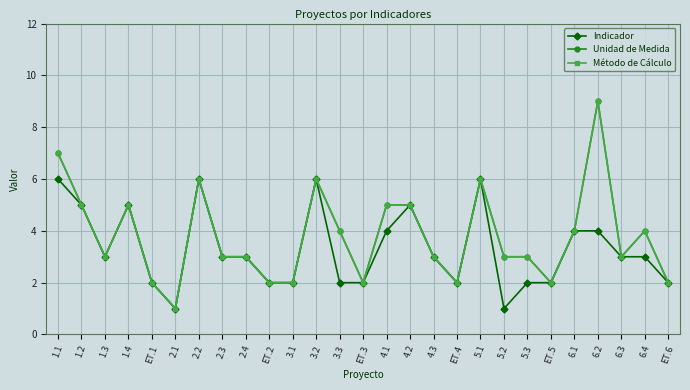

Does the chart have visible grid lines?

Yes